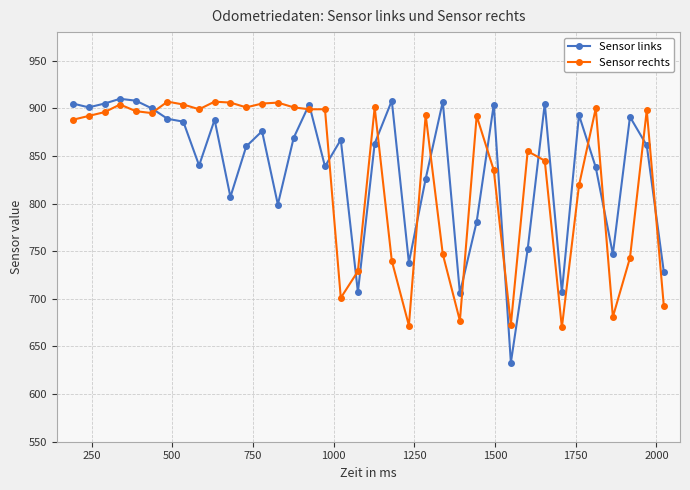

What is the value of the Sensor links point at the 9th from the left?

840